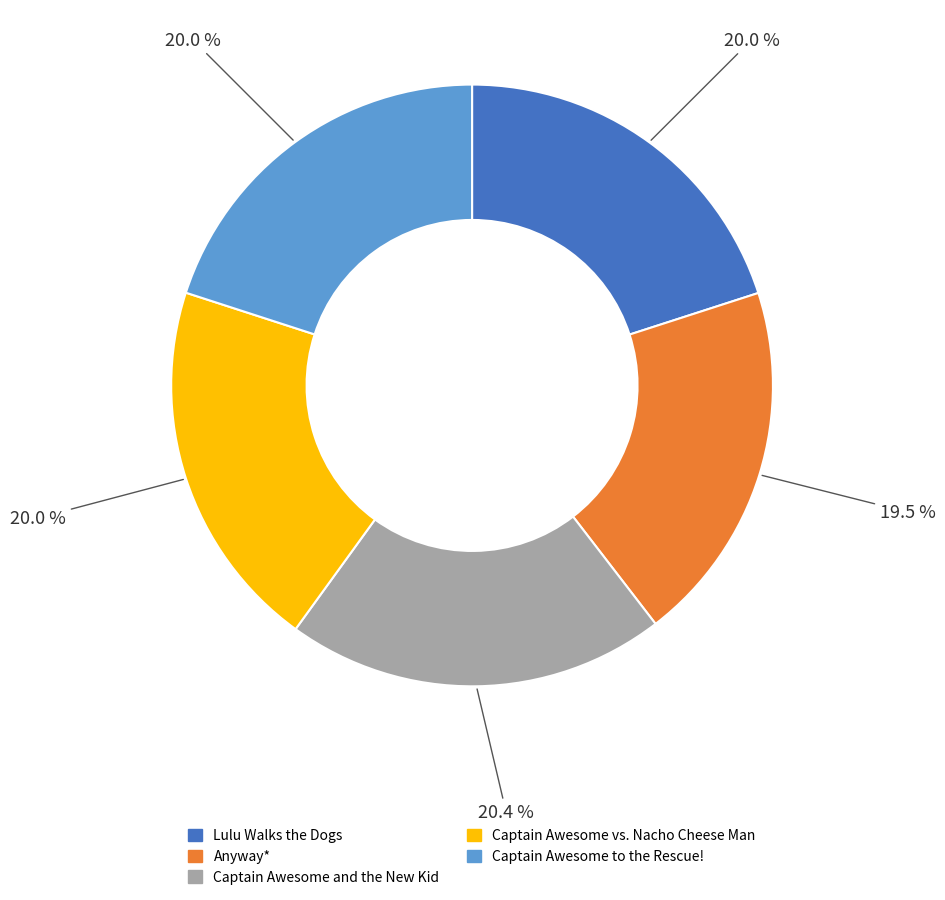

To the nearest percent, what is the average slice percentage?

20%